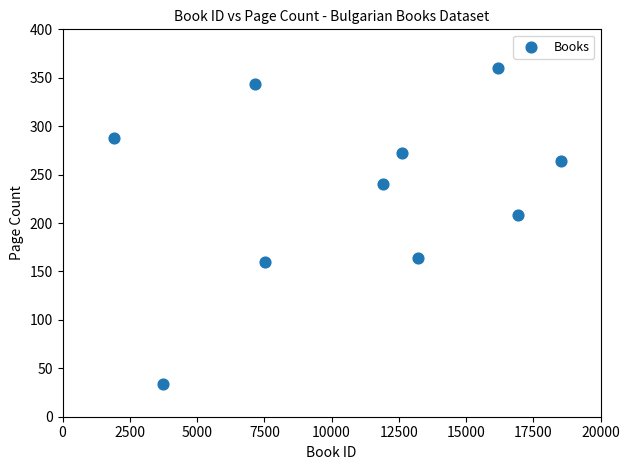

What is the range of X values (max minus min)?

16622